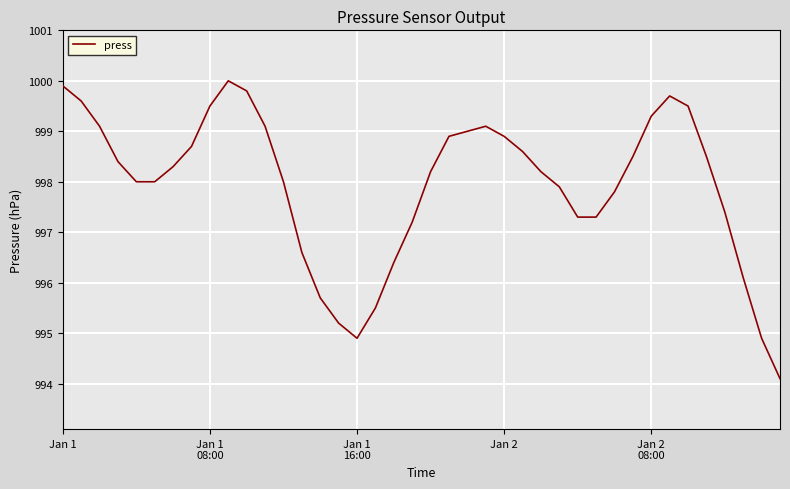

What is the difference between the maximum and minimum values?

5.9